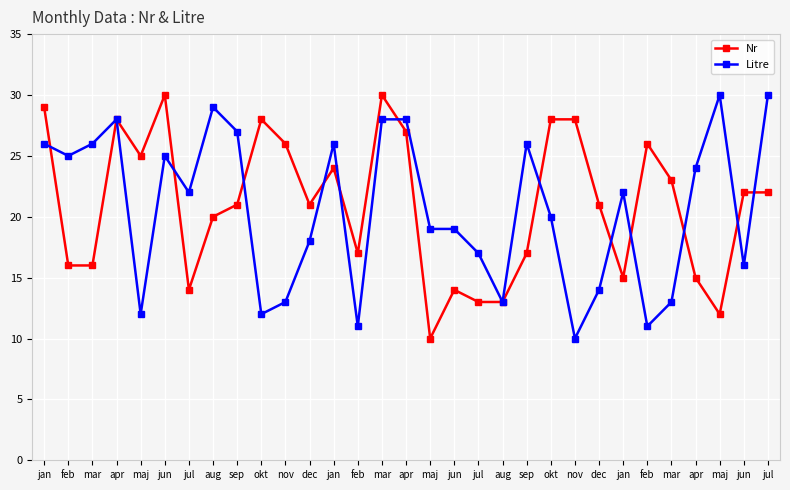

At which category does Nr reach its first local valley?

maj